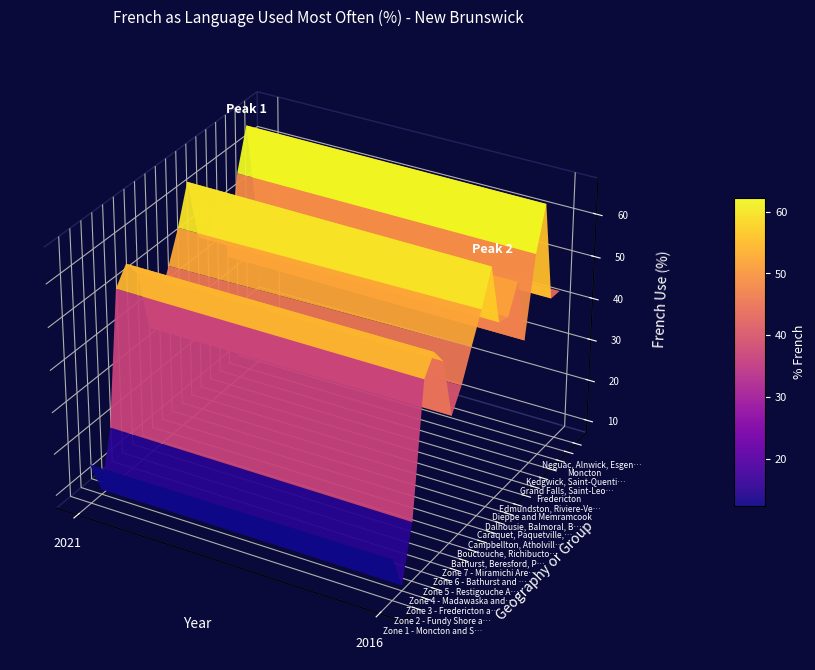

Reading right to left, transcribe all the data shown in this chart.

Zone 1 - Moncton and South-East Area: 2016=22.9	2021=21.8
Zone 2 - Fundy Shore and Saint John Area: 2016=0.9	2021=0.9
Zone 3 - Fredericton and River Valley Area: 2016=1.6	2021=1.6
Zone 4 - Madawaska and North-West Area: 2016=80.9	2021=82.4
Zone 5 - Restigouche Area: 2016=41.3	2021=40.5
Zone 6 - Bathurst and Acadian Peninsula: 2016=72.4	2021=73.6
Zone 7 - Miramichi Area: 2016=14.9	2021=14.3
Bathurst, Beresford, Petit-Rocher Area: 2016=49.8	2021=48.7
Bouctouche, Richibucto, Saint-Antoine Area: 2016=51.6	2021=48.2
Campbellton, Atholville, Tide Head Area: 2016=46.2	2021=43.5
Caraquet, Paquetville, Bertrand Area: 2016=85.5	2021=88.8
Dalhousie, Balmoral, Belledune Area: 2016=35.9	2021=37.3
Dieppe and Memramcook: 2016=36.8	2021=33.9
Edmundston, Riviere-Verte, Lac Baker Area: 2016=86.9	2021=88.7
Fredericton: 2016=2.0	2021=1.7
Grand Falls, Saint-Leonard, Drummond Area: 2016=65.4	2021=66.3
Kedgwick, Saint-Quentin and Grimmer: 2016=95.3	2021=95.8
Moncton: 2016=14.0	2021=13.6
Neguac, Alnwick, Esgenoopetitj Area: 2016=51.0	2021=51.6